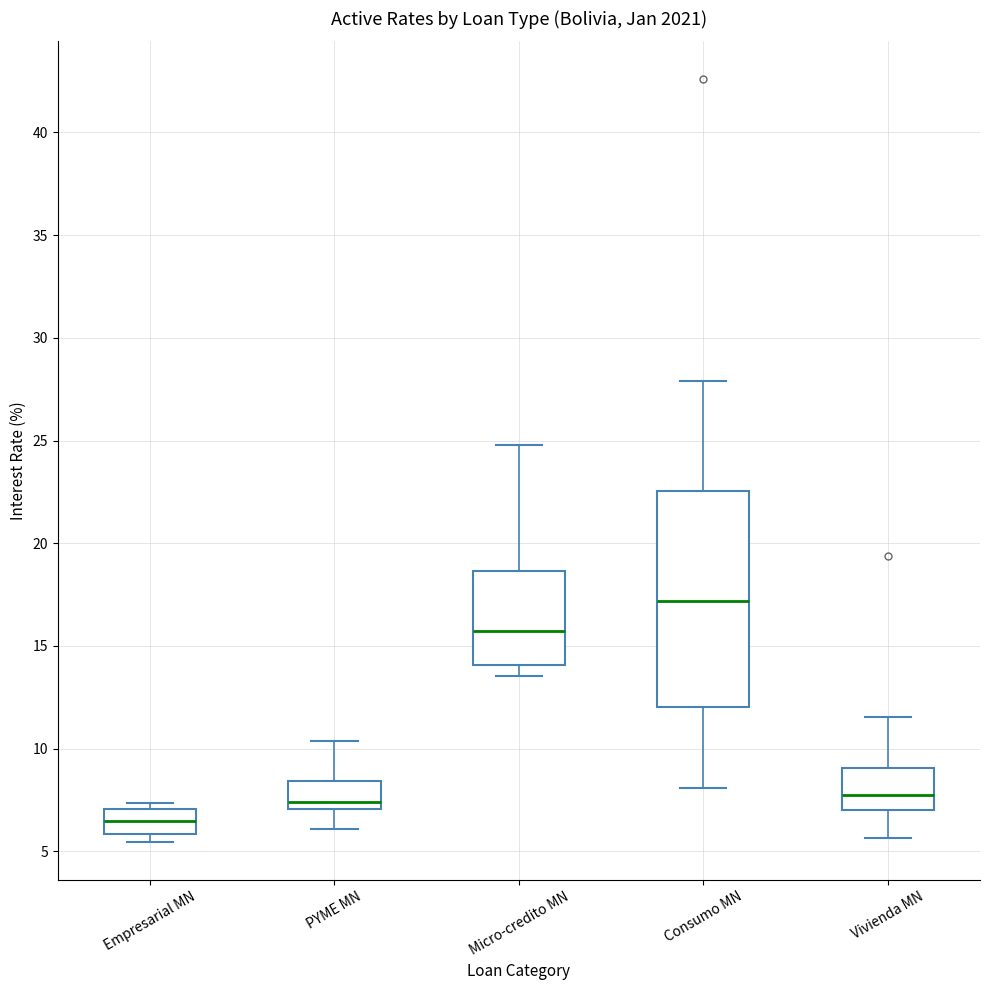

Reading left to right, transcribe this box plot: for each box, give where its median line is, the range the box spans, and where its two whiskers end, as read against the y-axis. The values are not printed on the chart, so give them approximately, as read against the axis.

Empresarial MN: median 6.5, box 6.0 to 7.0, whiskers 5.5 to 7.5
PYME MN: median 7.5, box 7.0 to 8.5, whiskers 6.0 to 10.5
Micro-credito MN: median 15.5, box 14.0 to 18.5, whiskers 13.5 to 25.0
Consumo MN: median 17.0, box 12.0 to 22.5, whiskers 8.0 to 28.0
Vivienda MN: median 8.0, box 7.0 to 9.0, whiskers 5.5 to 11.5